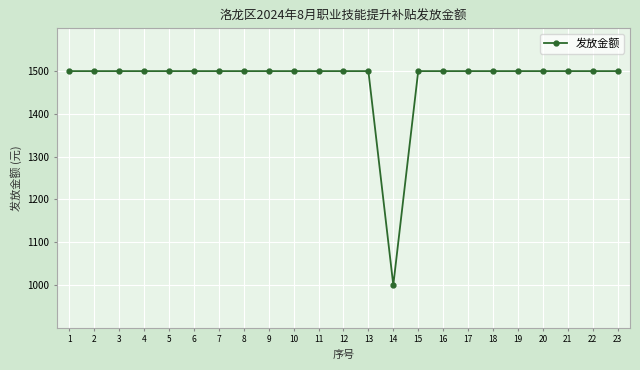

What is the value of the 22nd point from the left?

1500